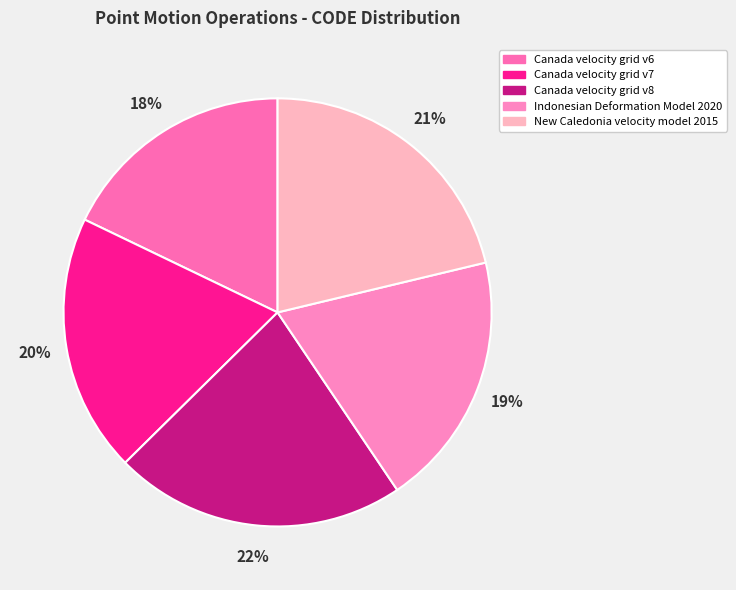

How many slices are in this pie chart?

5